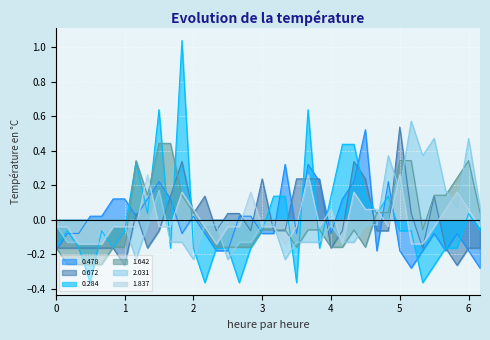

How many distinct data groups are displayed?

6